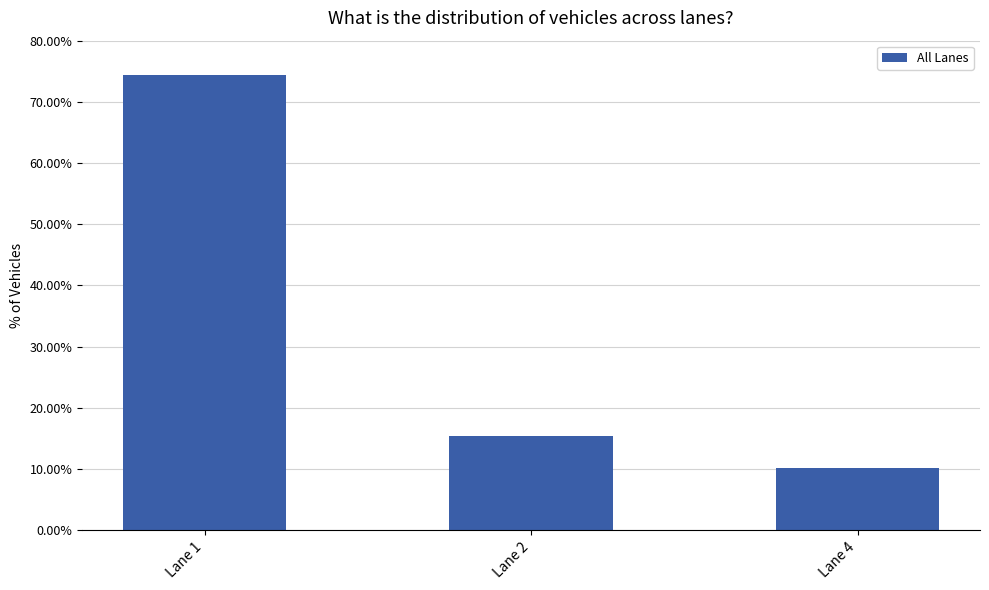

Is it true that the value at Lane 1 is 116.8?

False